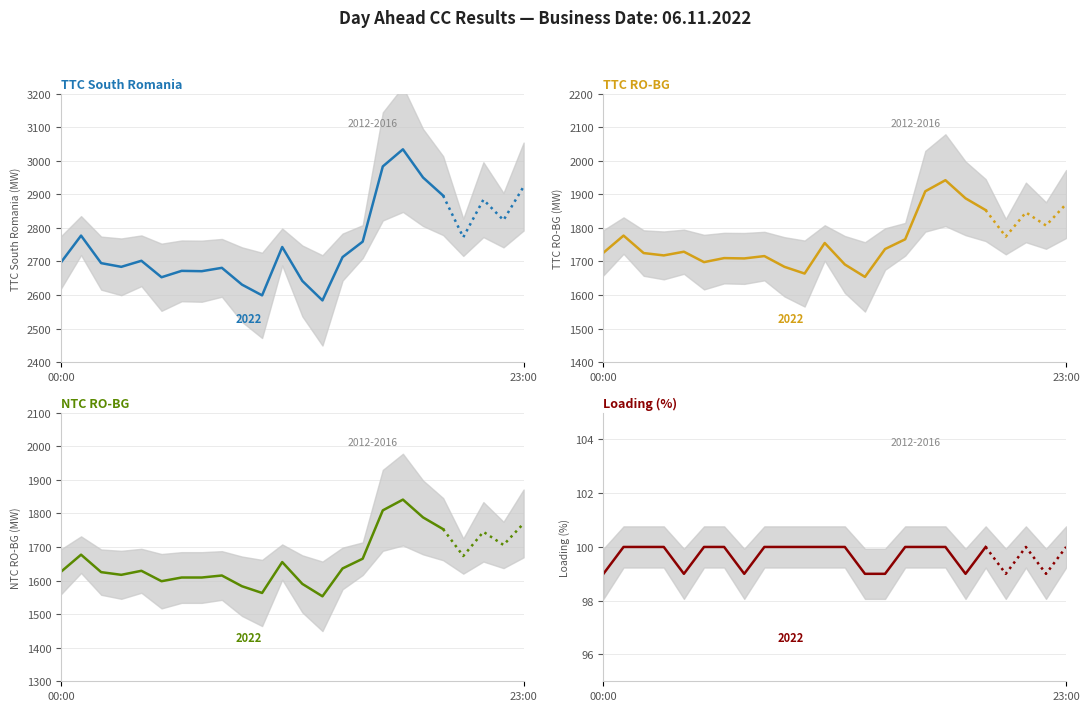

Reading right to left, transcribe all the data shown in this chart.

TTC South Romania: 2896	2950	3034	2983	2759	2713	2584	2642	2743	2599	2631	2681	2671	2672	2653	2702	2684	2695	2777	2697
TTC RO-BG: 1853	1888	1942	1909	1766	1737	1654	1691	1755	1664	1684	1716	1709	1710	1698	1729	1718	1725	1777	1726
NTC RO-BG: 1753	1788	1841	1809	1665	1636	1553	1590	1655	1563	1583	1615	1609	1609	1598	1629	1617	1625	1677	1626
Loading (%): 100	99	100	100	100	99	99	100	100	100	100	100	99	100	100	99	100	100	100	99